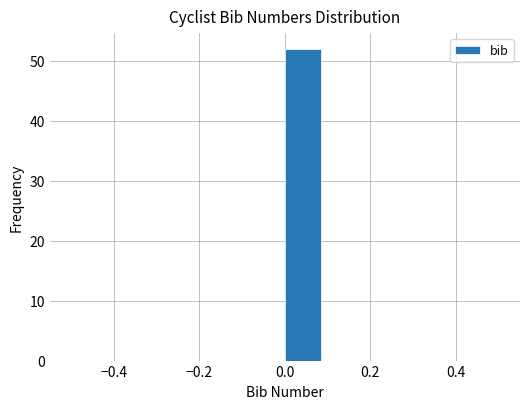

Which range on the x-axis has the tallest bar?

0.00 to 0.08